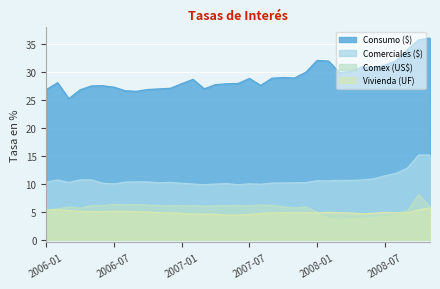

Reading right to left, extract all data points from this chart.

Consumo ($): 36.1	35.8	34.0	32.0	31.2	30.7	30.9	30.1	29.9	32.0	32.1	30.0	28.9	29.0	28.9	27.6	28.9	27.9	27.9	27.7	27.0	28.7	27.9	27.1	27.0	26.9	26.5	26.6	27.3	27.5	27.5	26.8	25.2	28.1	26.8
Comerciales ($): 15.1	15.2	12.8	11.9	11.4	10.9	10.7	10.6	10.6	10.5	10.6	10.2	10.2	10.2	10.1	9.9	10.0	9.8	10.0	9.9	9.8	9.9	10.1	10.2	10.2	10.3	10.3	10.3	10.0	10.1	10.7	10.7	10.2	10.7	10.3
Comex (US$): 5.9	8.0	5.1	4.7	4.4	4.2	4.1	4.0	3.9	4.2	4.9	5.9	5.7	5.8	6.1	6.2	6.1	6.1	6.1	6.0	6.0	6.1	6.1	6.1	6.1	6.2	6.3	6.2	6.3	6.1	6.1	5.7	5.8	5.5	5.3
Vivienda (UF): 5.7	5.3	4.8	4.8	4.9	4.7	4.6	4.8	4.8	4.9	4.8	4.8	4.8	4.8	4.8	4.7	4.5	4.4	4.4	4.5	4.6	4.6	4.7	4.8	4.8	5.0	5.0	5.0	5.1	5.0	5.0	5.0	5.2	5.3	5.3